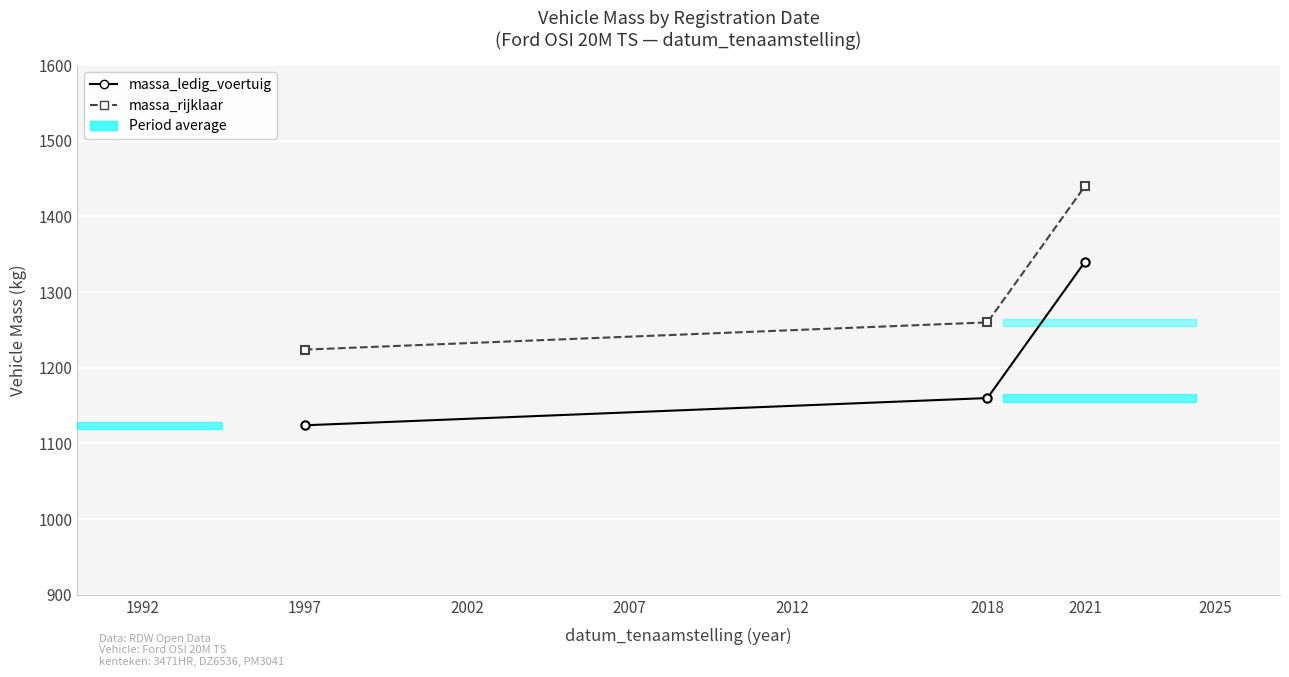

Reading left to right, transcribe all the data shown in this chart.

massa_ledig_voertuig: 1124	1160	1340
massa_rijklaar: 1224	1260	1440